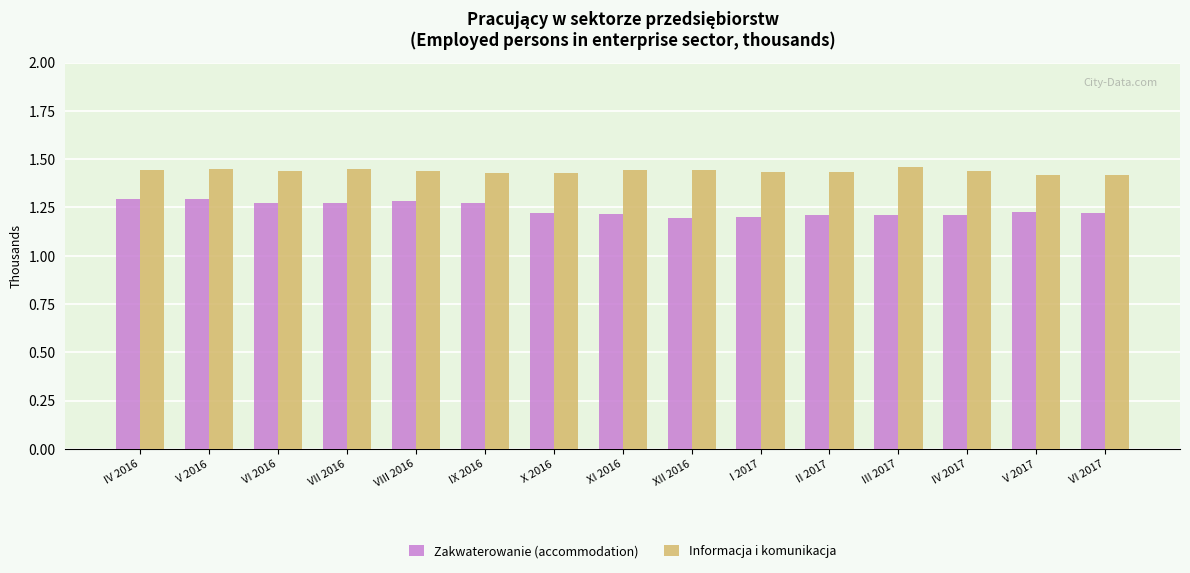

How many Informacja i komunikacja values are between 1 and 2?

15